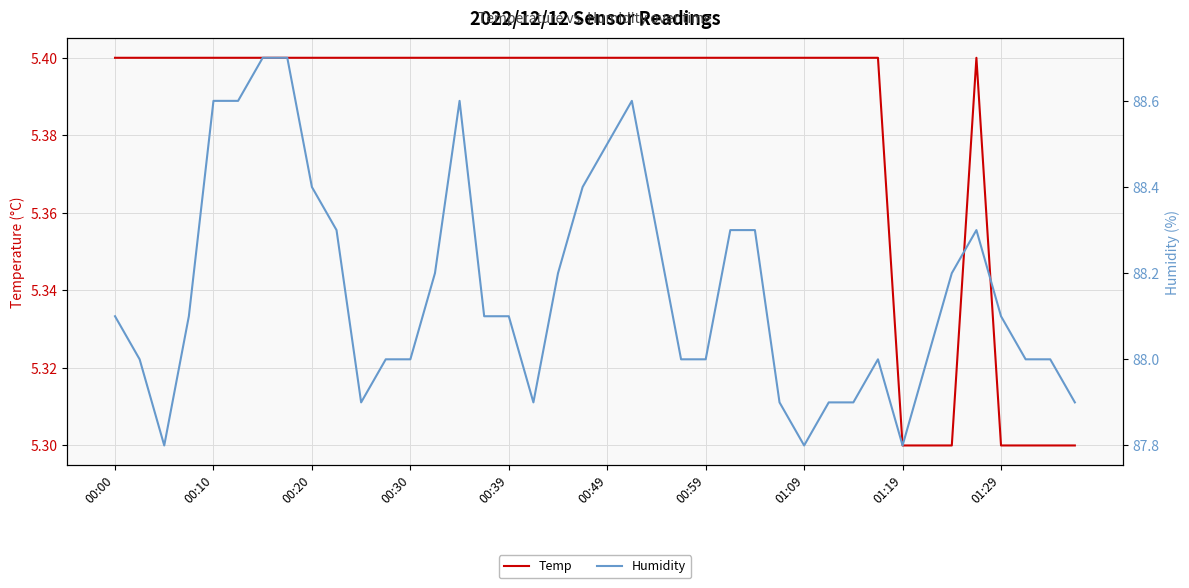

Between 00:59 and 01:19, which is larger?

00:59